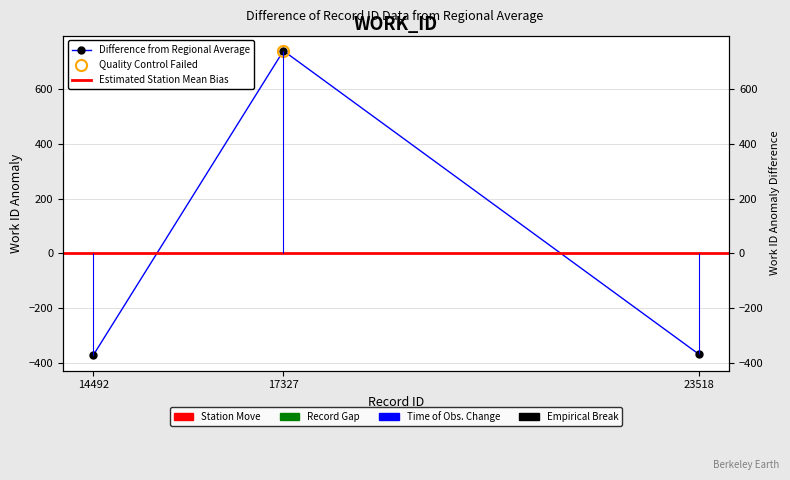

Does the chart have visible grid lines?

Yes